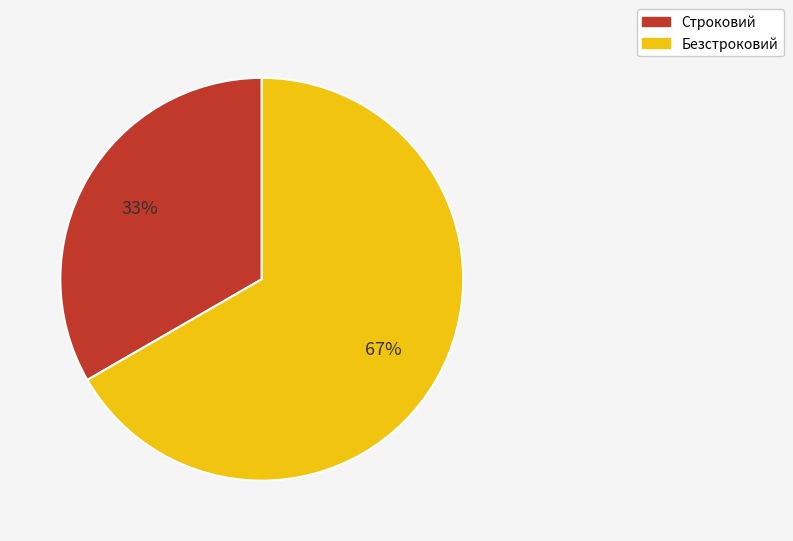

Between Безстроковий and Строковий, which is larger?

Безстроковий